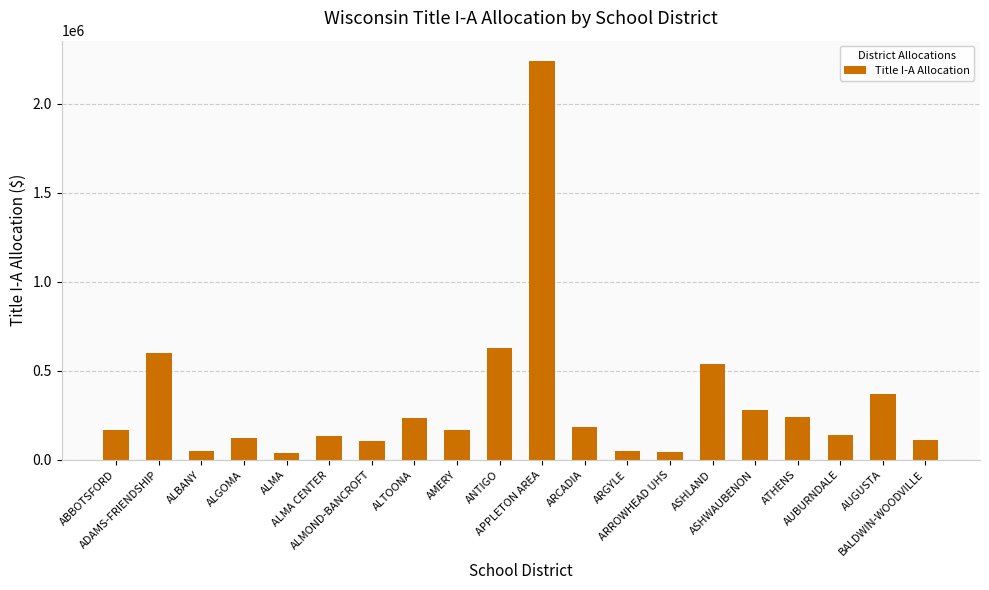

What is the value of the 19th bar from the left?

369871